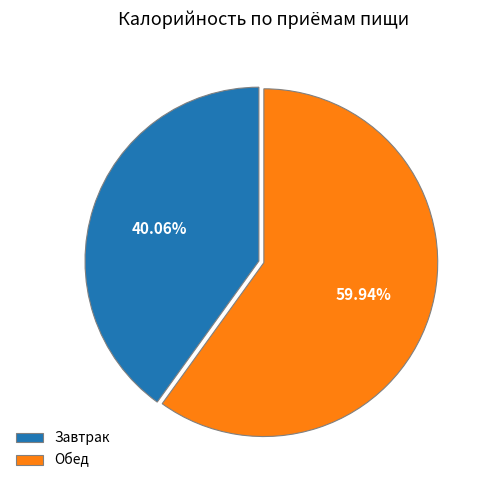

How many slices are in this pie chart?

2